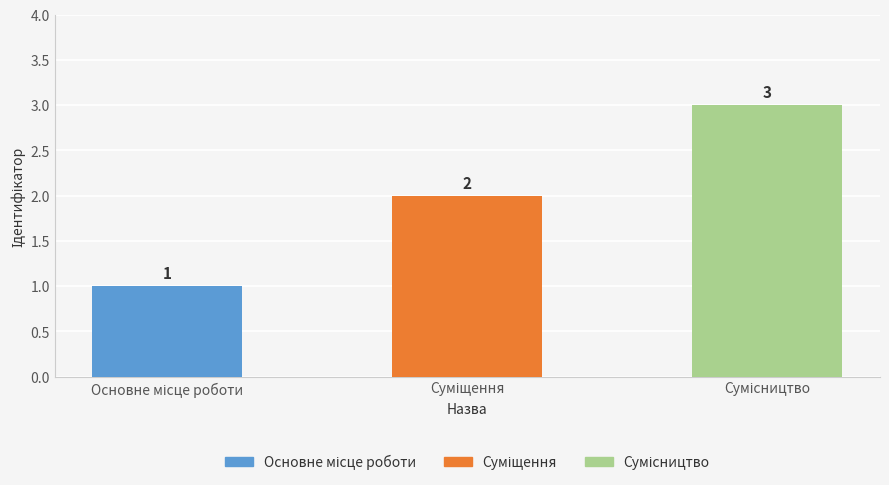

Count the values in the range 1 to 3.

3